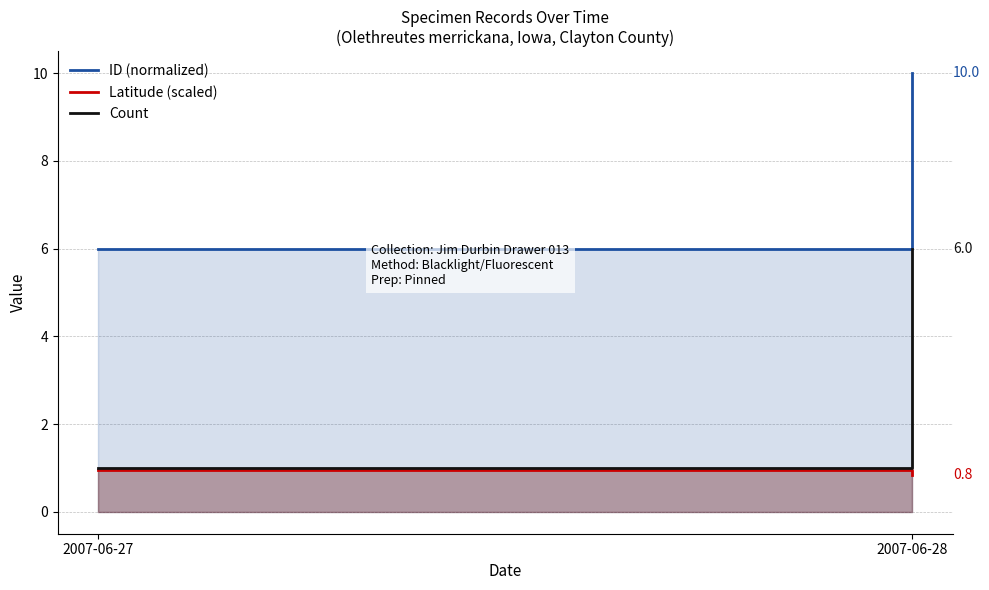

Does the chart display data point markers on the line(s)?

No